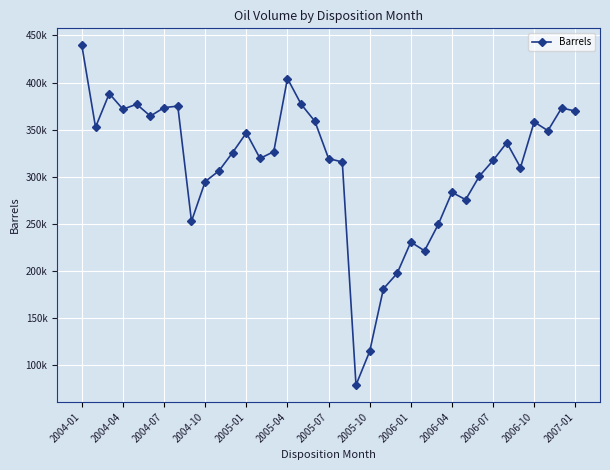

What is the label of the 37th point from the right?

2004-01